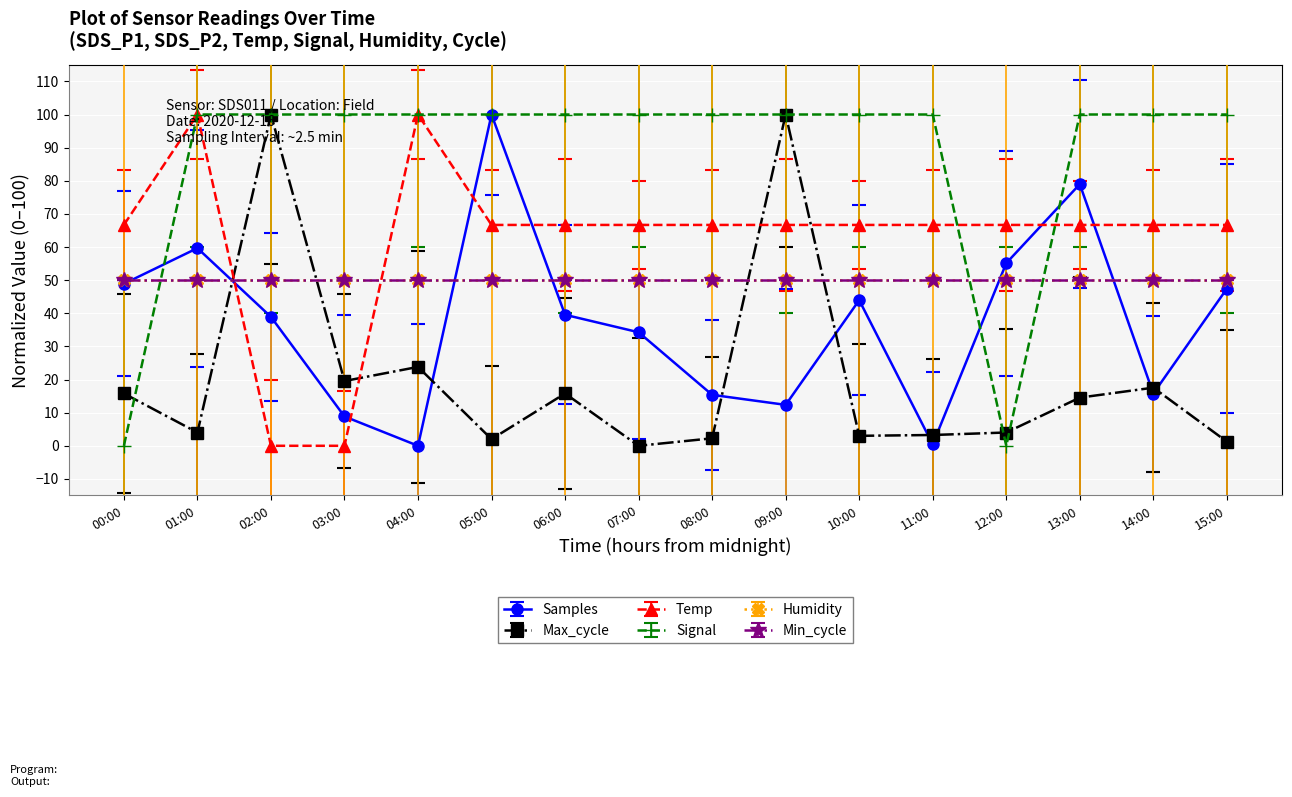

Which category has the lowest value across all series?

04:00